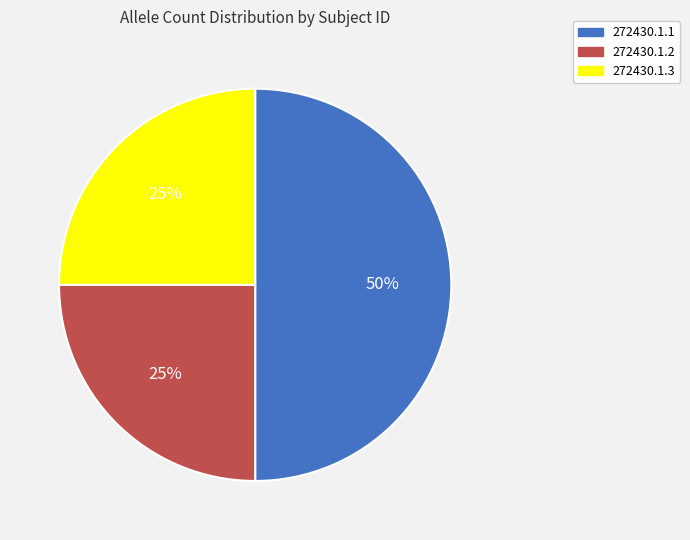

Combined, do 272430.1.1 and 272430.1.2 account for over 50%?

Yes